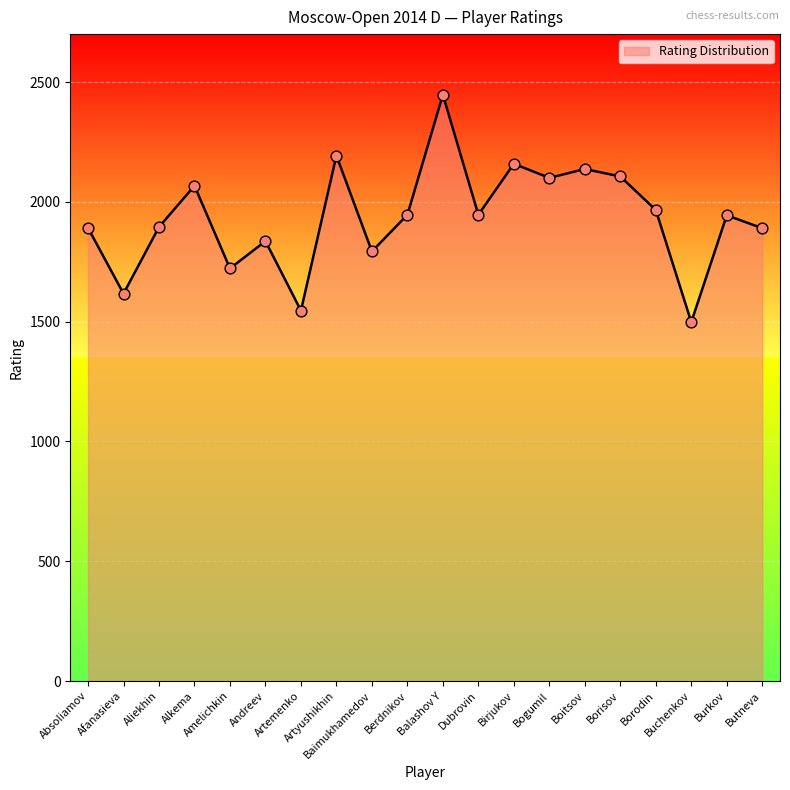

What is the ratio of the value at Berdnikov to the value at Artemenko?

1.3